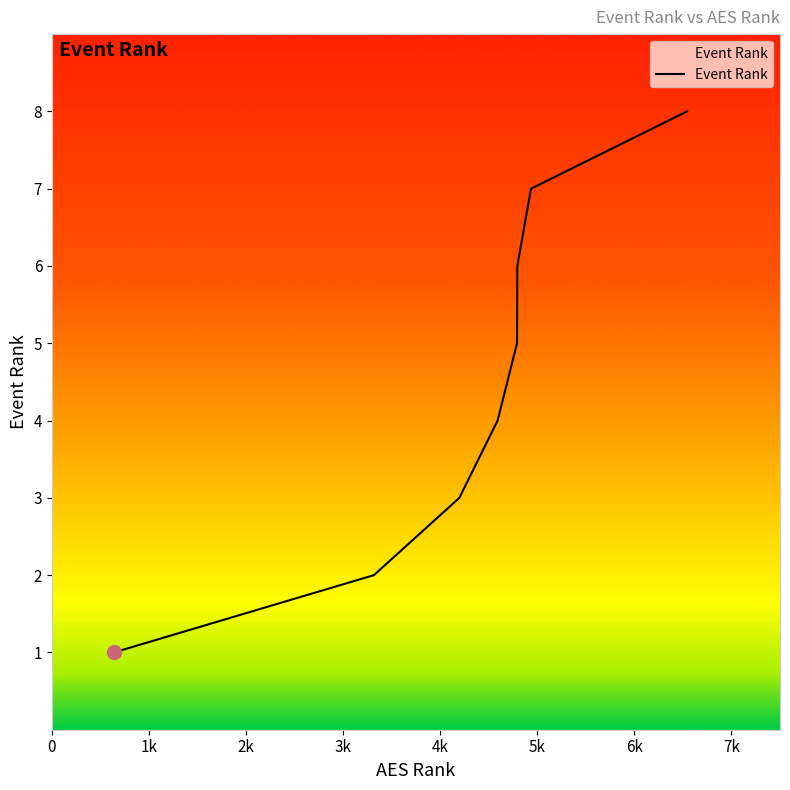

How many distinct data groups are displayed?

1